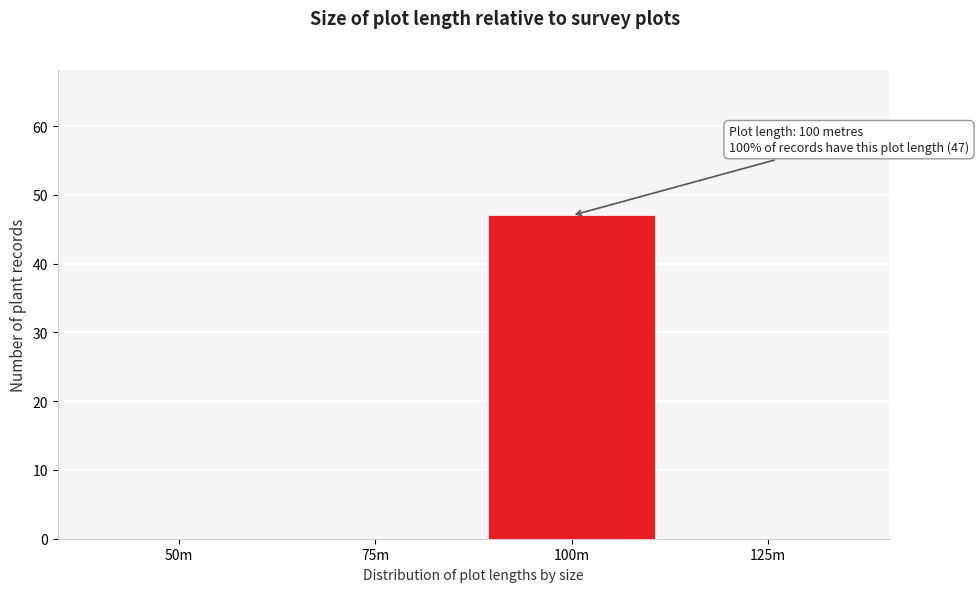

Reading left to right, list all the values displayed in this chart.

50m=0	75m=0	100m=47	125m=0